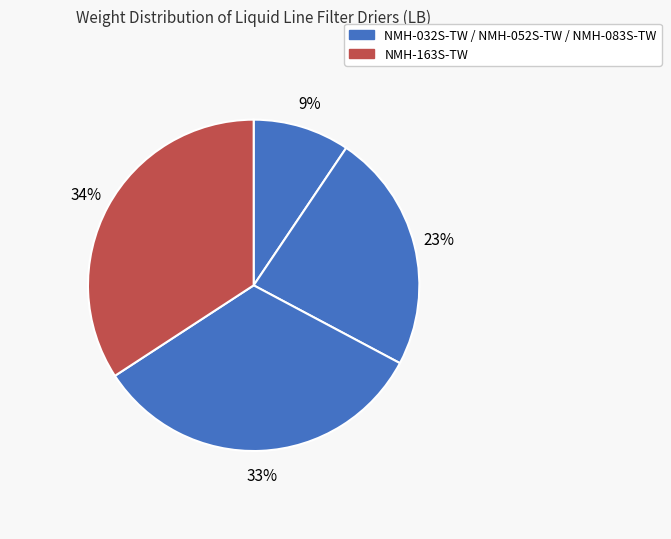

How many segments does this pie chart have?

4